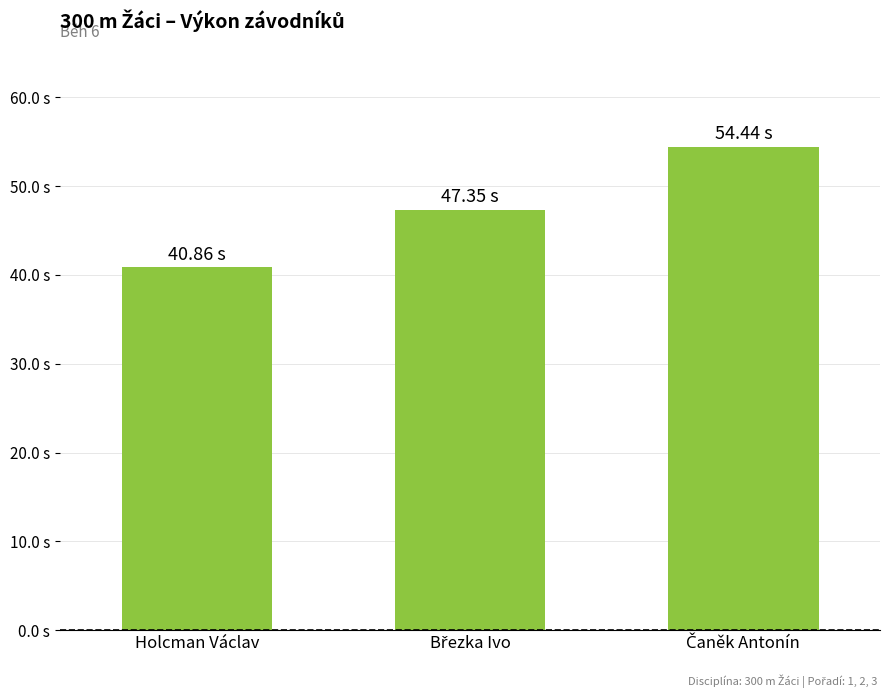

Reading right to left, what are all the values shown in this chart?

54.4	47.4	40.9